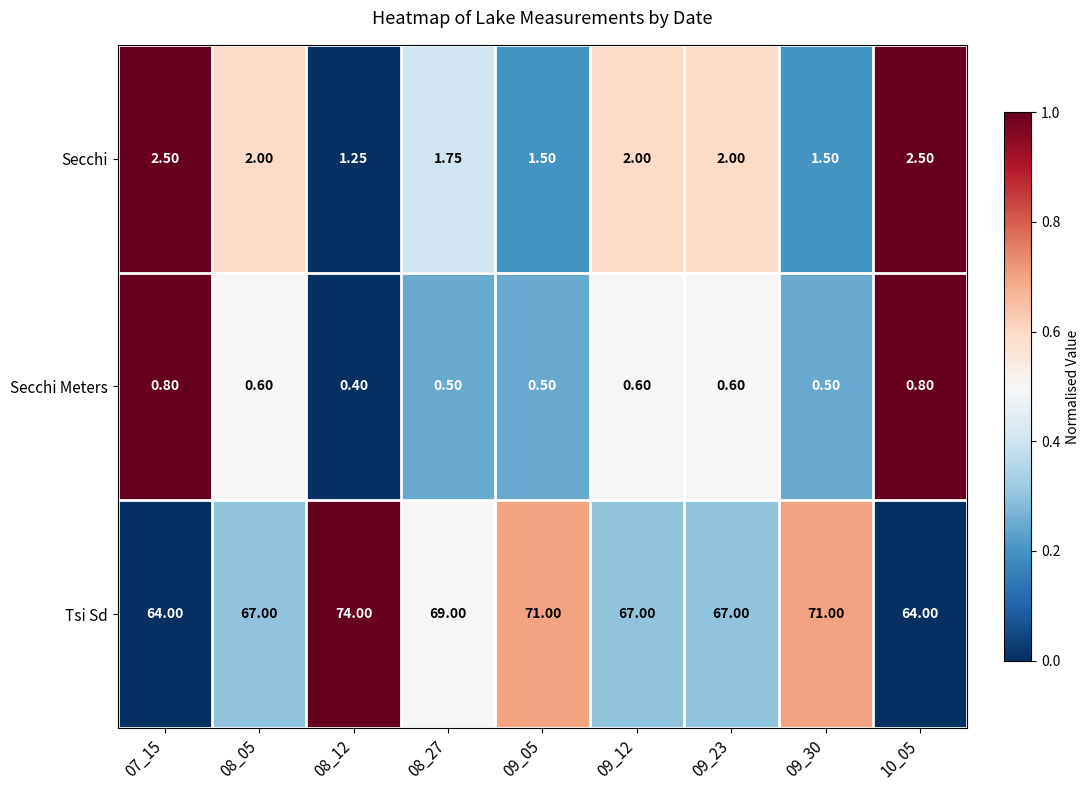

Which series has the largest range (max minus min)?

Tsi Sd